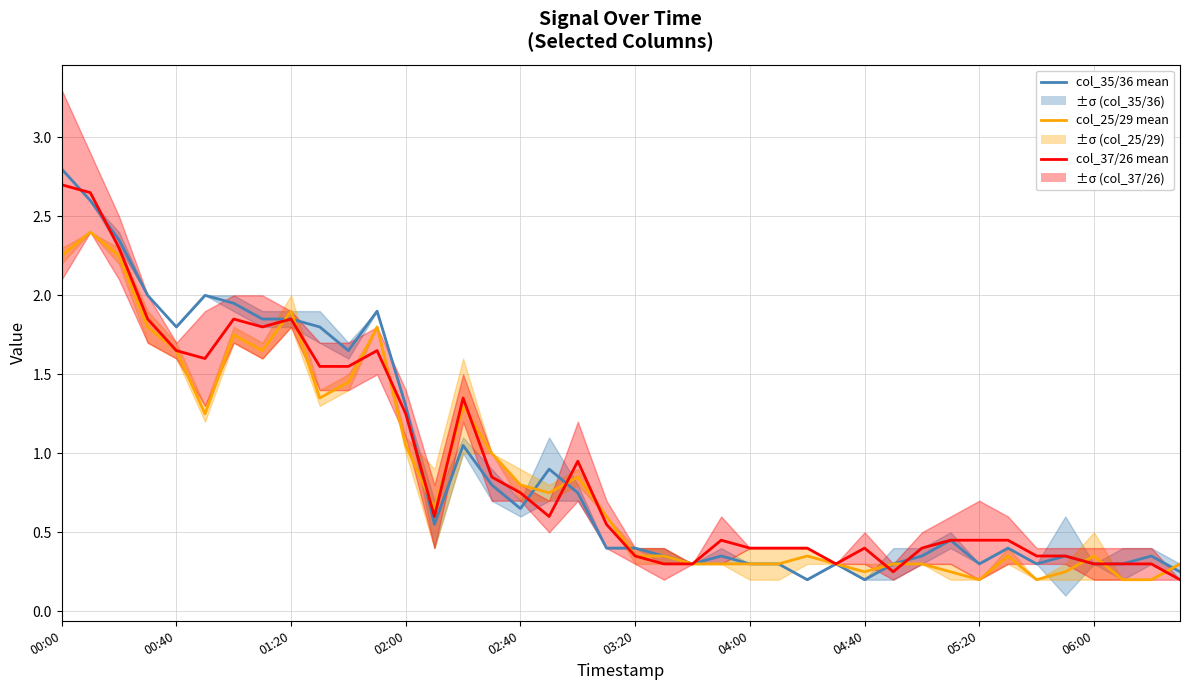

True or false: col_35/36 mean and col_37/26 mean cross at least once.

True